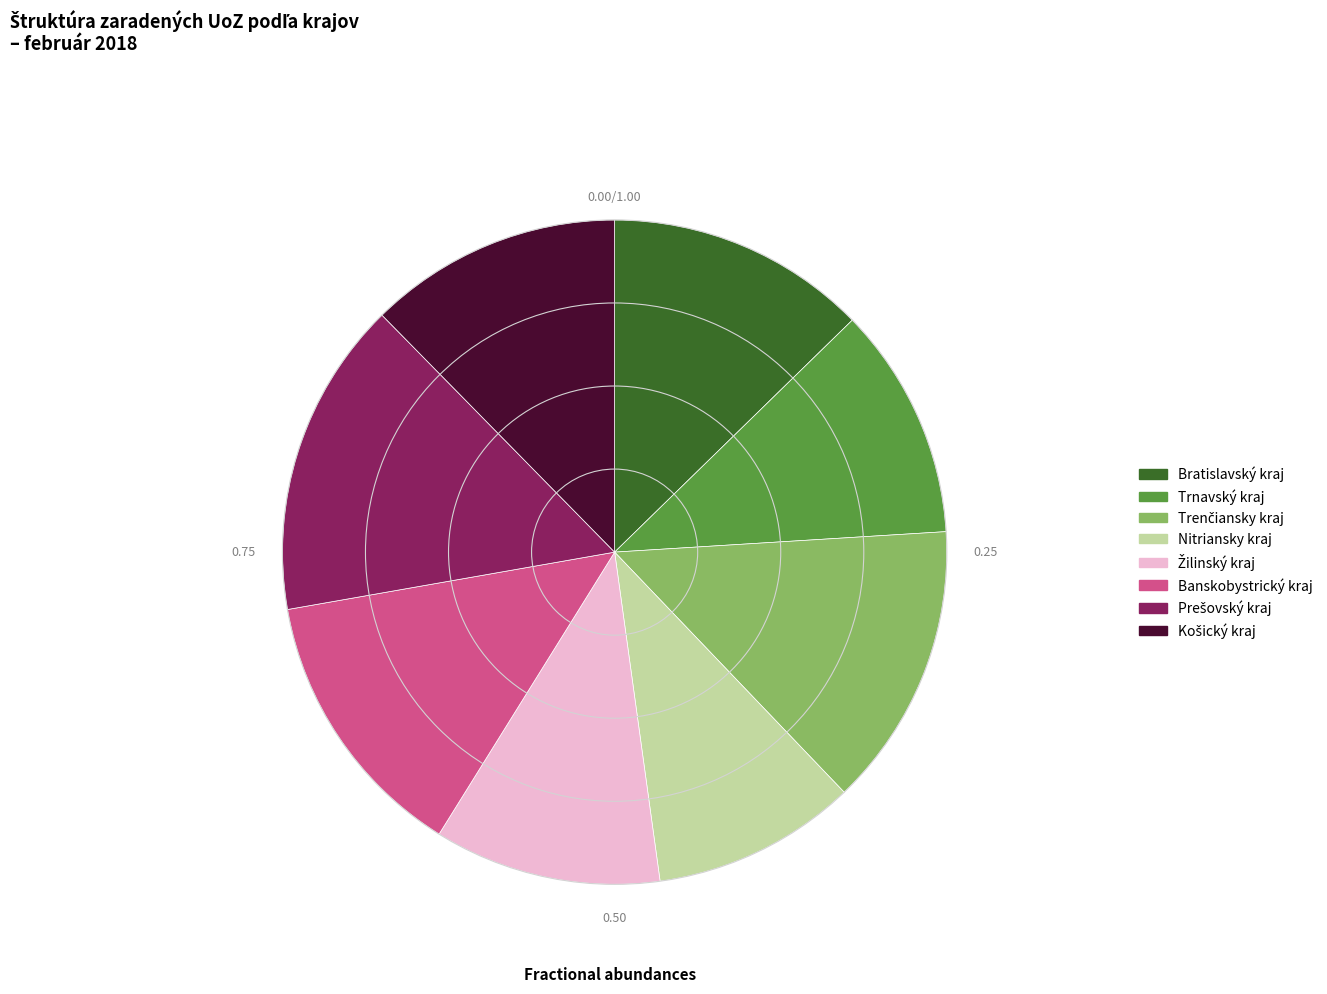

Does Banskobystrický kraj account for over 50% of the chart?

No